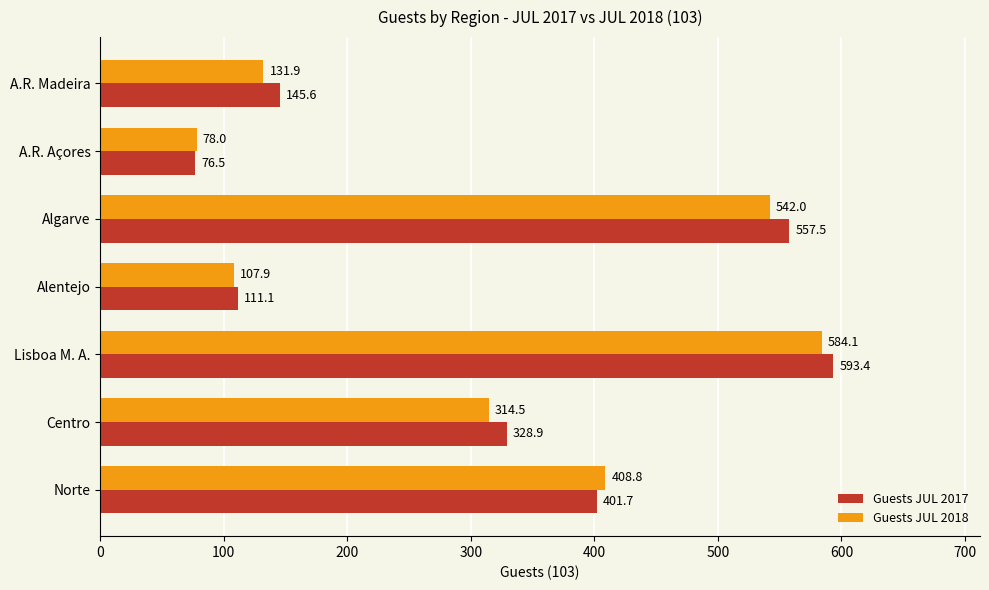

What is the difference between the second highest and second lowest values in the Guests JUL 2018 series?

434.1